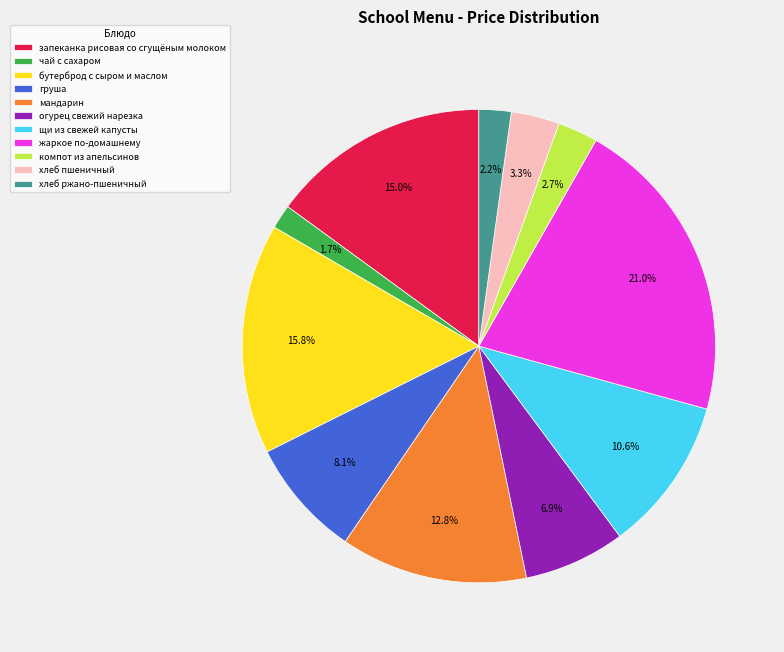

Is it true that жаркое по-домашнему is 21% of the pie?

True